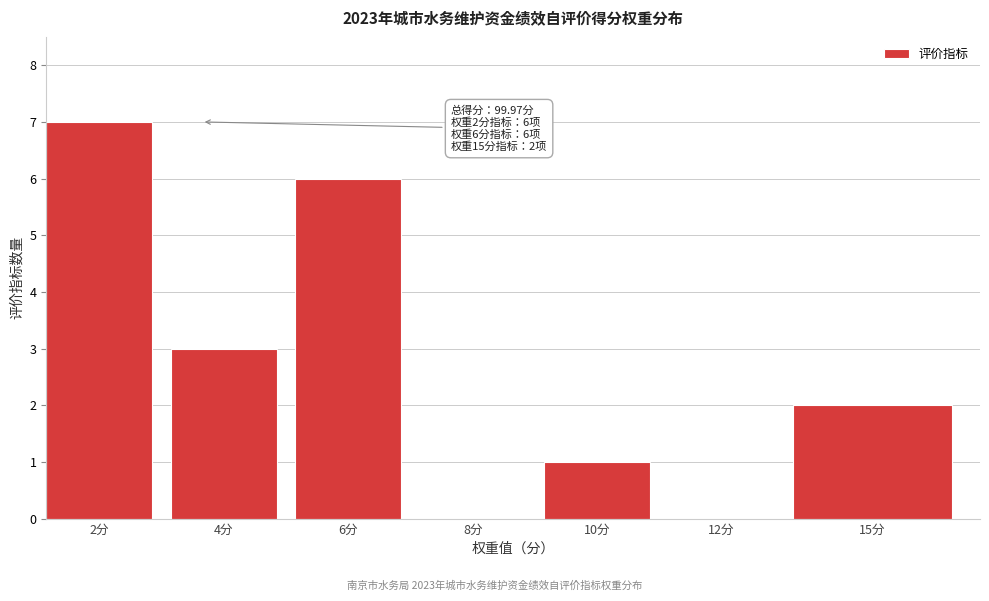

Reading right to left, extract all data points from this chart.

15分=2	12分=0	10分=1	8分=0	6分=6	4分=3	2分=7